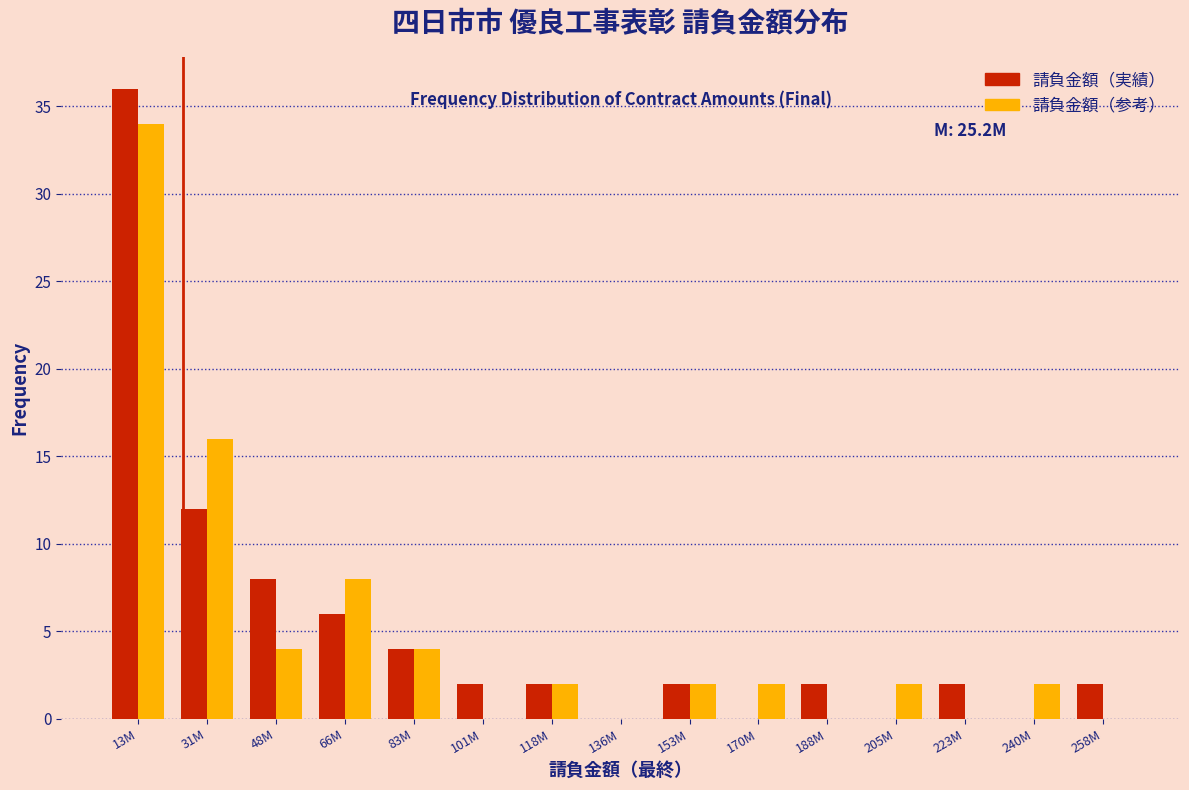

Reading left to right, extract all data points from this chart.

請負金額（実績）: 13M=36	31M=12	48M=8	66M=6	83M=4	101M=2	118M=2	136M=0	153M=2	170M=0	188M=2	205M=0	223M=2	240M=0	258M=2
請負金額（参考）: 13M=34	31M=16	48M=4	66M=8	83M=4	101M=0	118M=2	136M=0	153M=2	170M=2	188M=0	205M=2	223M=0	240M=2	258M=0